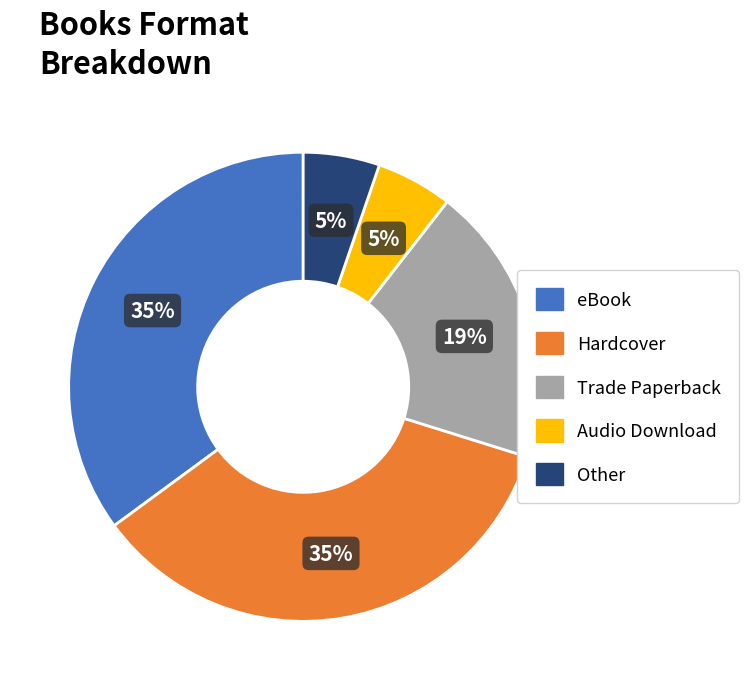

Do Hardcover and Audio Download together represent more than half of the pie?

No